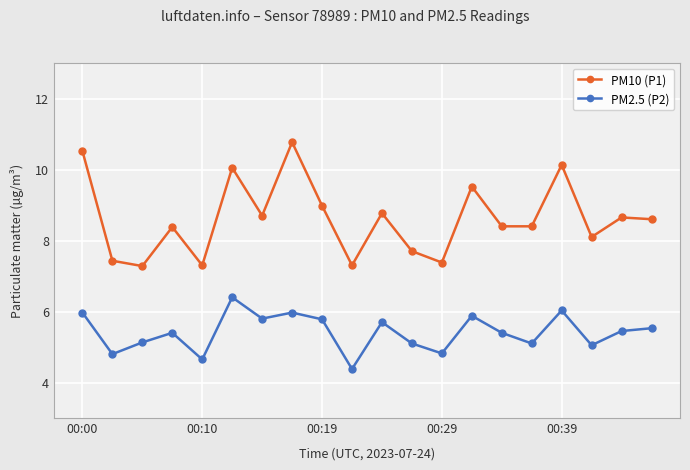

True or false: PM10 (P1) and PM2.5 (P2) intersect in this chart.

False